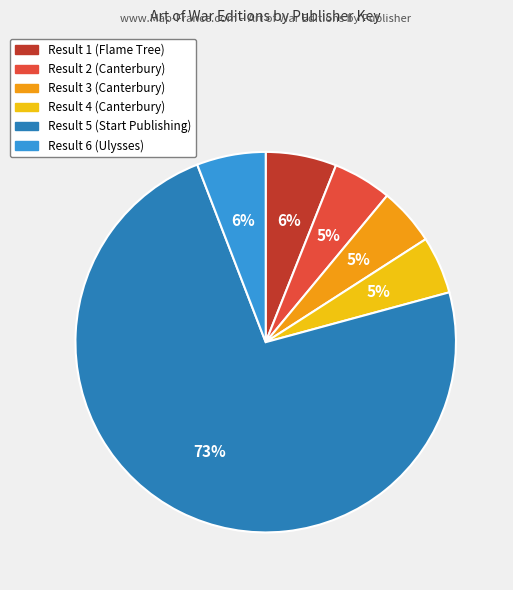

To the nearest percent, what is the average slice percentage?

17%